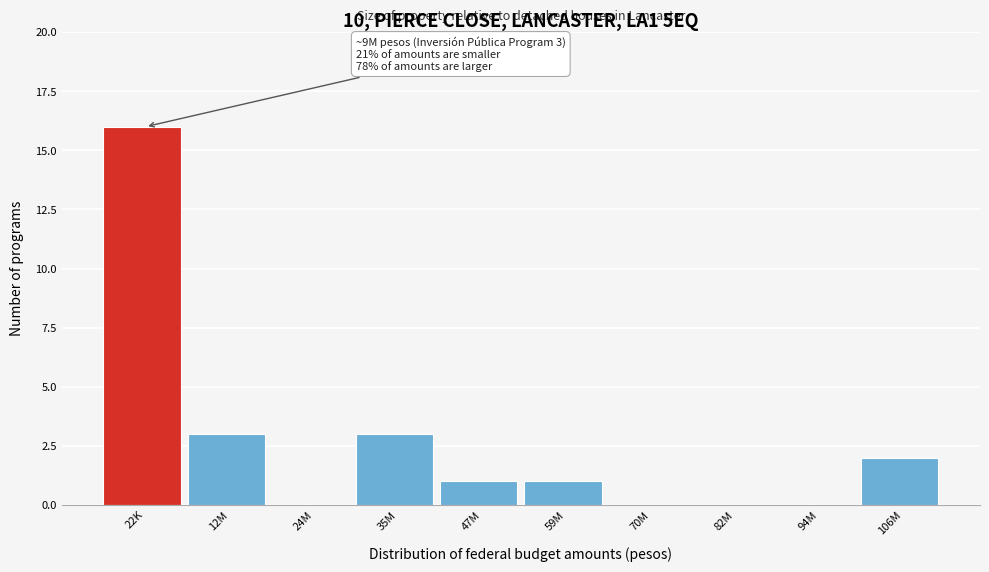

Reading left to right, transcribe all the data shown in this chart.

22K=16	12M=3	24M=0	35M=3	47M=1	59M=1	70M=0	82M=0	94M=0	106M=2